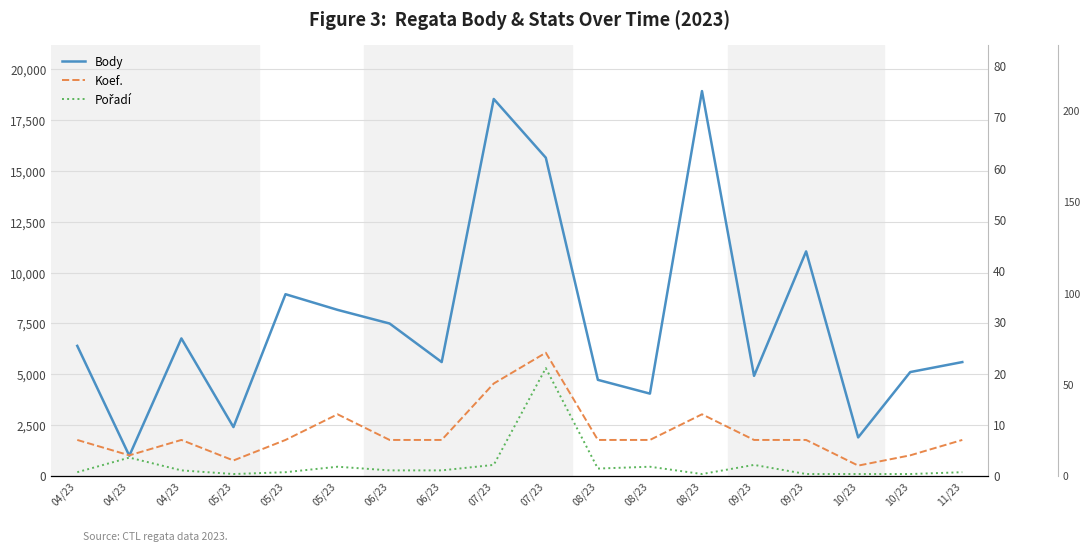

Which has a higher value, 04/23 or 05/23?

05/23